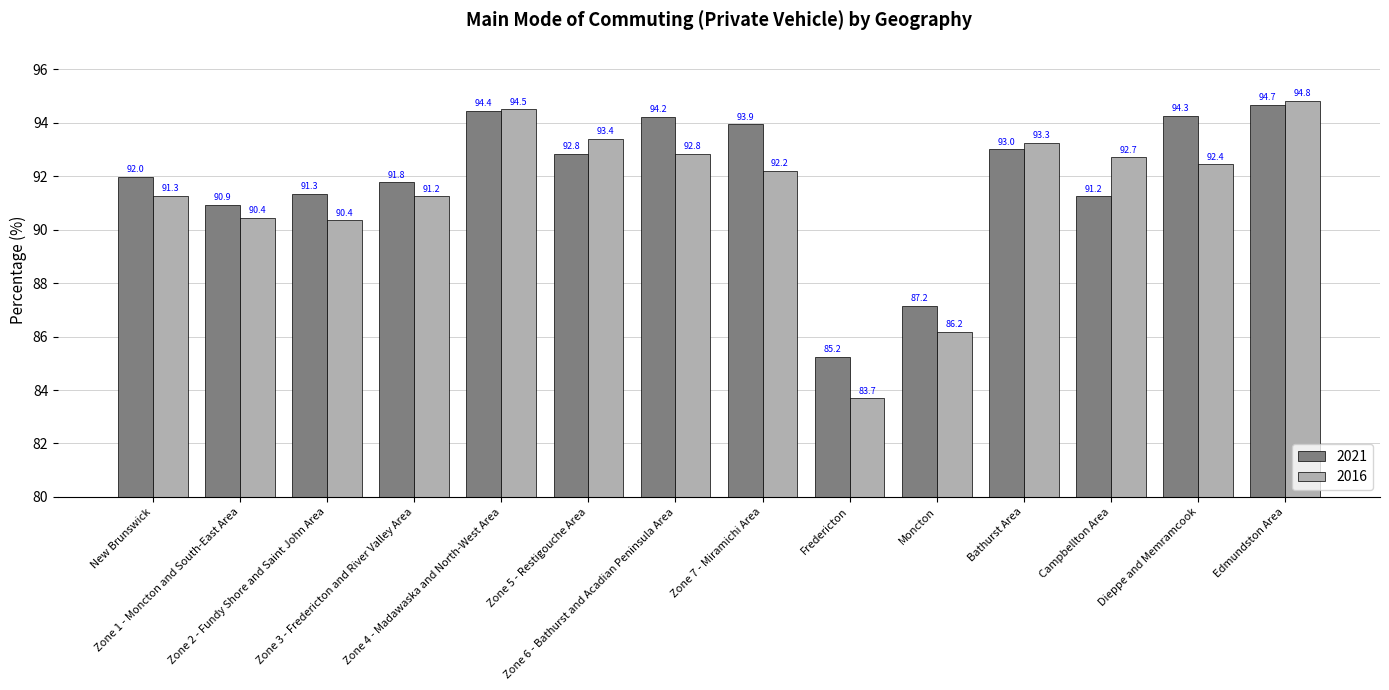

What is the difference between the highest and lowest values at Zone 5 - Restigouche Area?

0.6